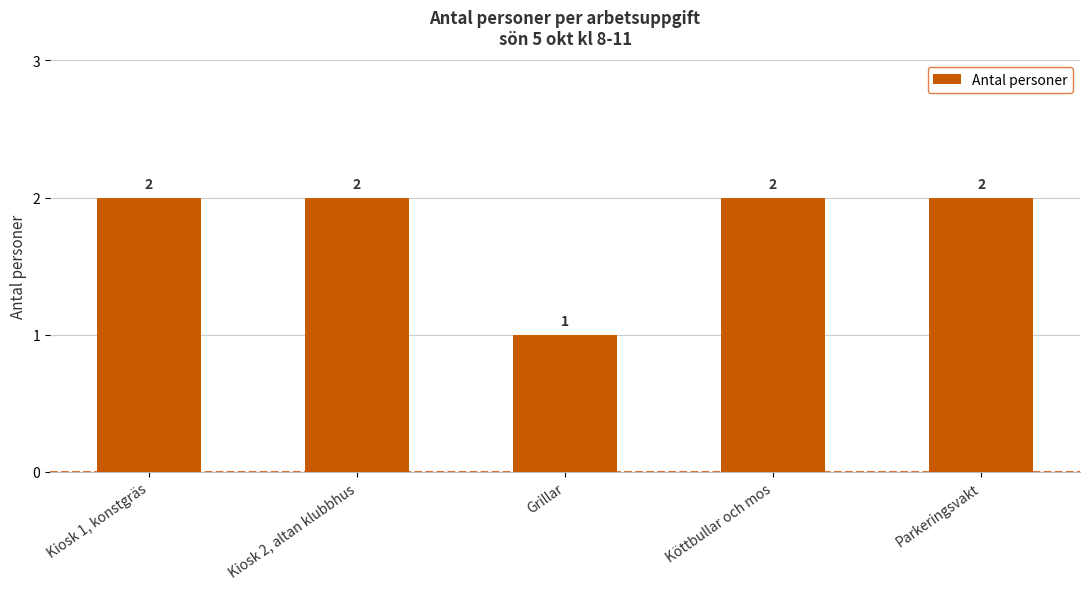

Reading left to right, extract all data points from this chart.

Kiosk 1, konstgräs=2	Kiosk 2, altan klubbhus=2	Grillar=1	Köttbullar och mos=2	Parkeringsvakt=2